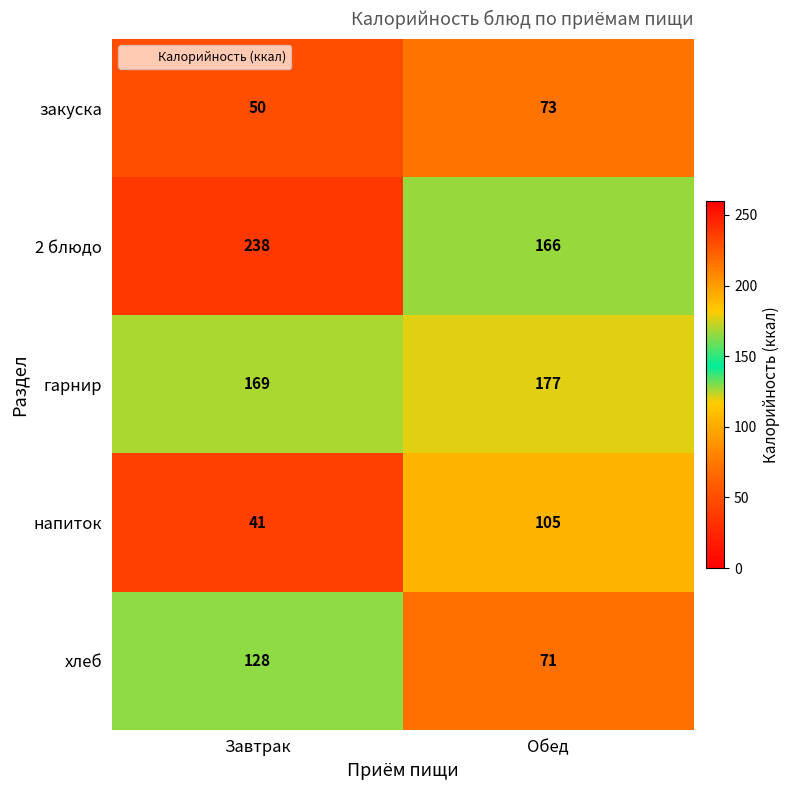

Reading right to left, list all the values displayed in this chart.

закуска: 73	50
2 блюдо: 166	238
гарнир: 177	169
напиток: 105	41
хлеб: 71	128